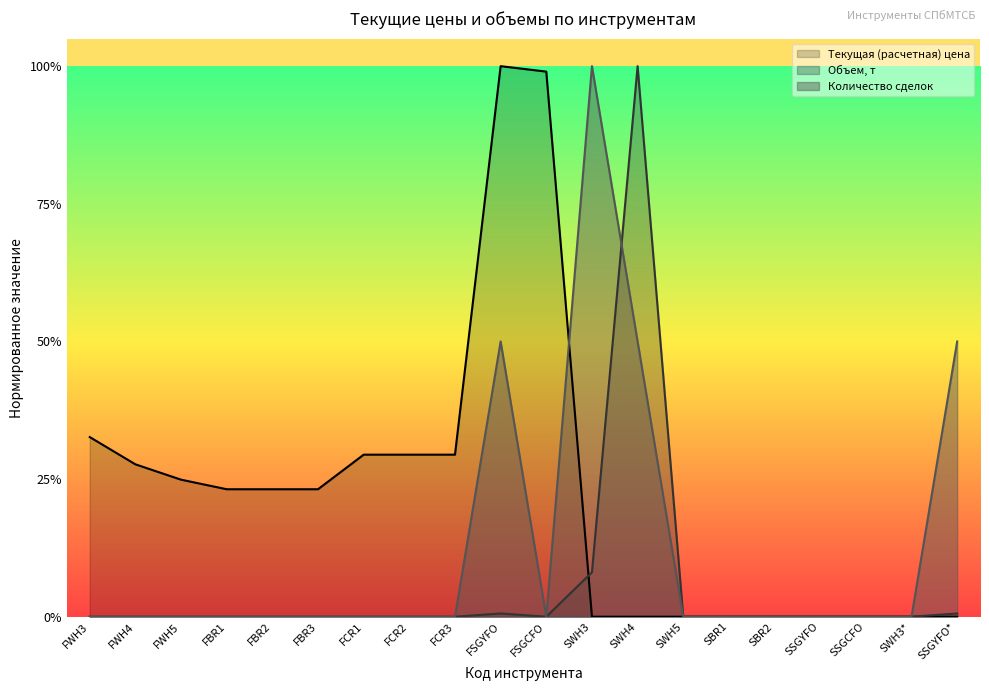

Where is the first local minimum for Текущая цена?

SWH3